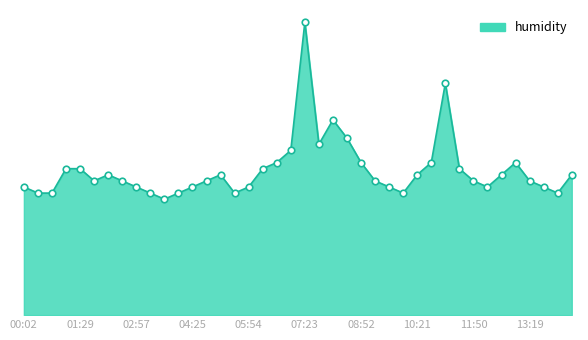

Does the chart have visible grid lines?

No